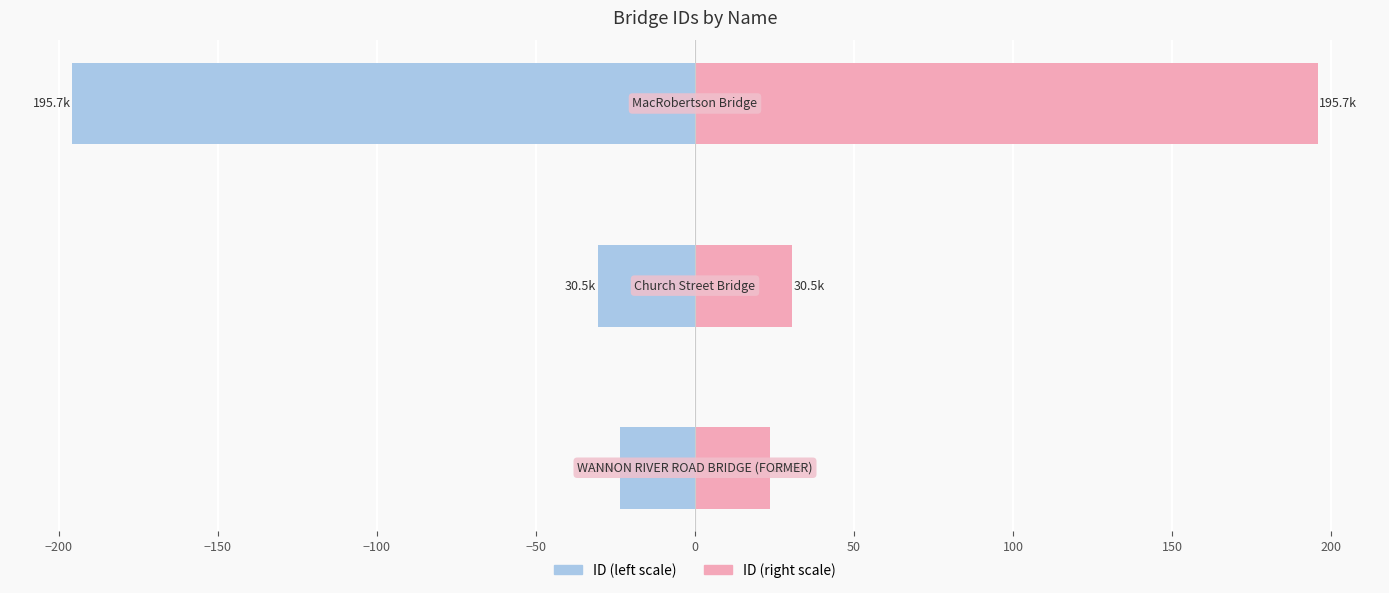

Reading left to right, list all the values displayed in this chart.

ID (thousands, left): -23.6	-30.5	-195.7
ID (thousands, right): 23.6	30.5	195.7